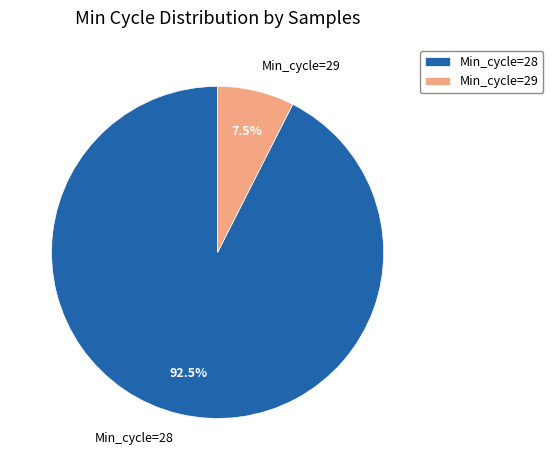

Which slice is the smallest?

Min_cycle=29